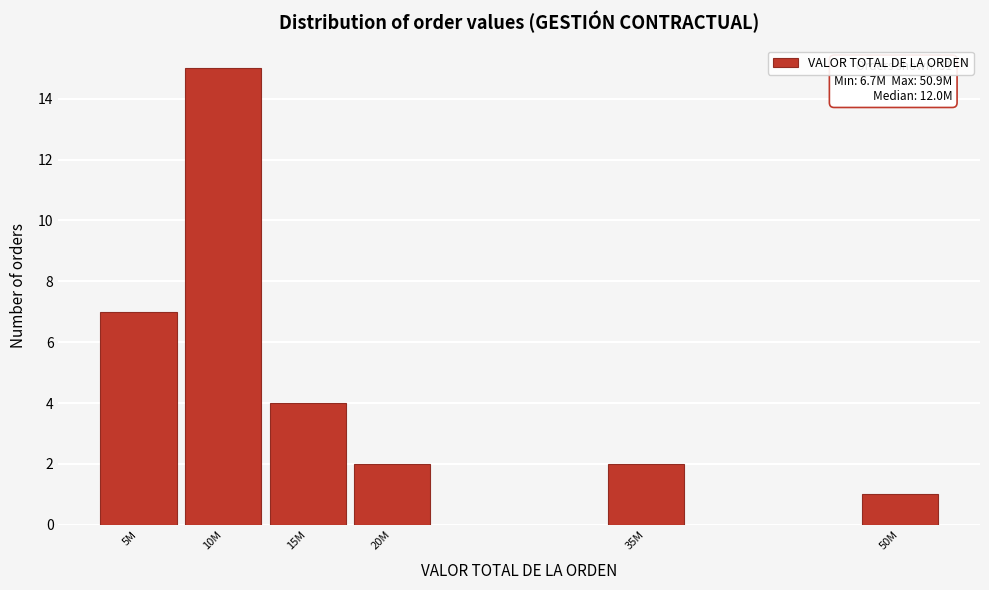

Reading left to right, transcribe all the data shown in this chart.

5M=7	10M=15	15M=4	20M=2	35M=2	50M=1